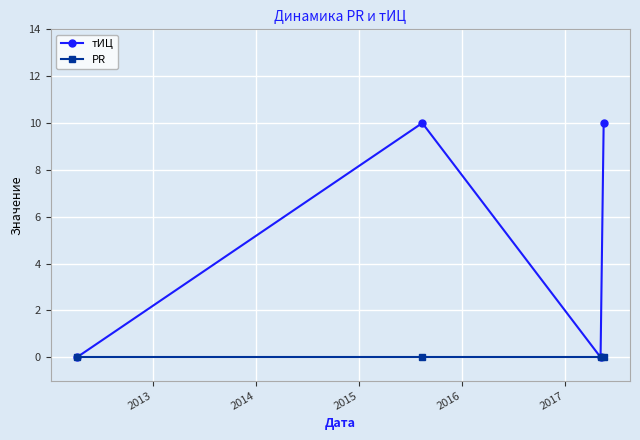

What is the value of the тИЦ point at the 4th from the left?

10